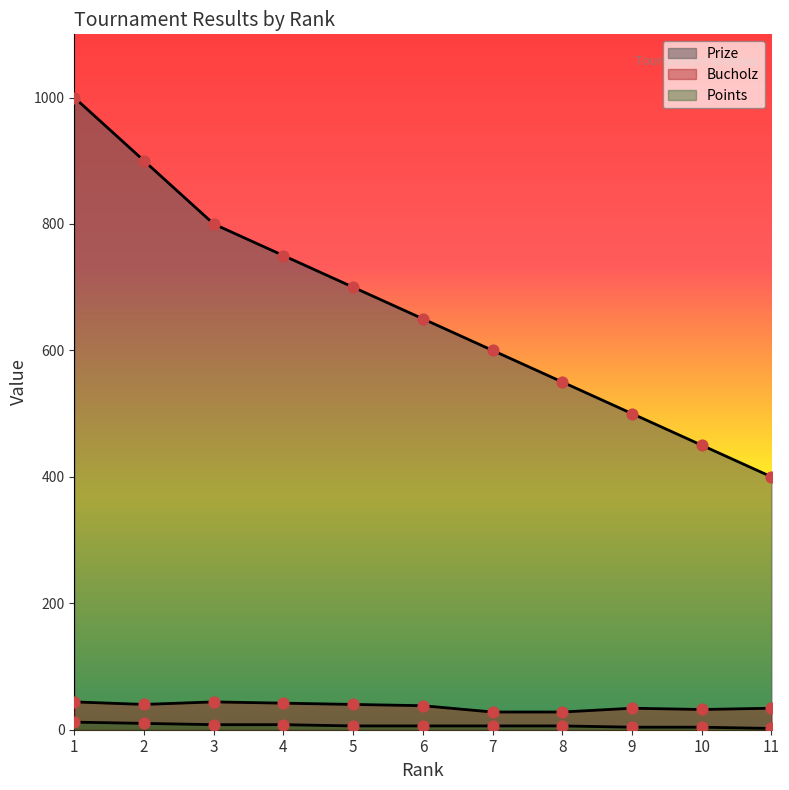

What is the total value across all series at 1?

1056